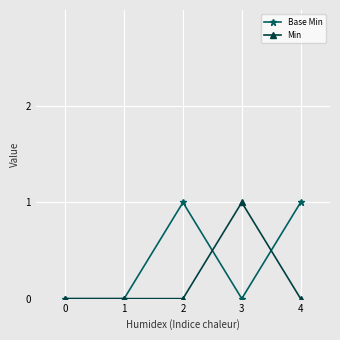

Reading right to left, list all the values displayed in this chart.

Base Min: 1	0	1	0	0
Min: 0	1	0	0	0